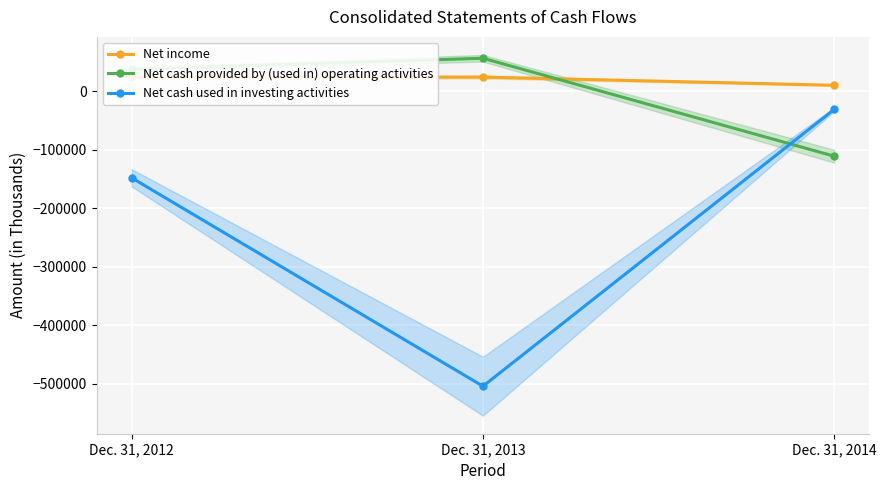

What is the lowest value of the Net cash provided by (used in) operating activities series?

-110777